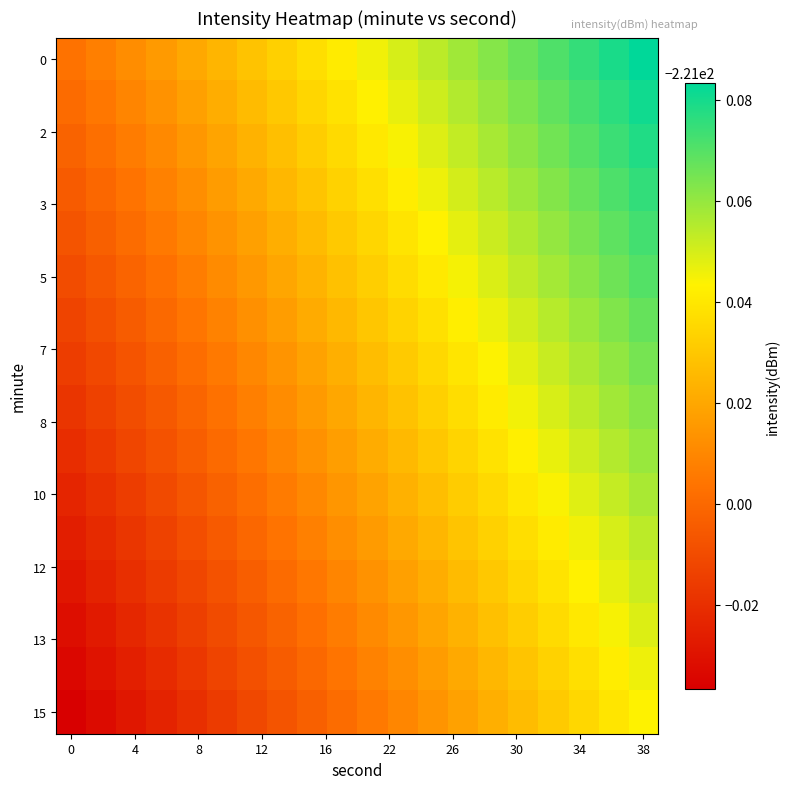

How many categories are shown in the chart?

20